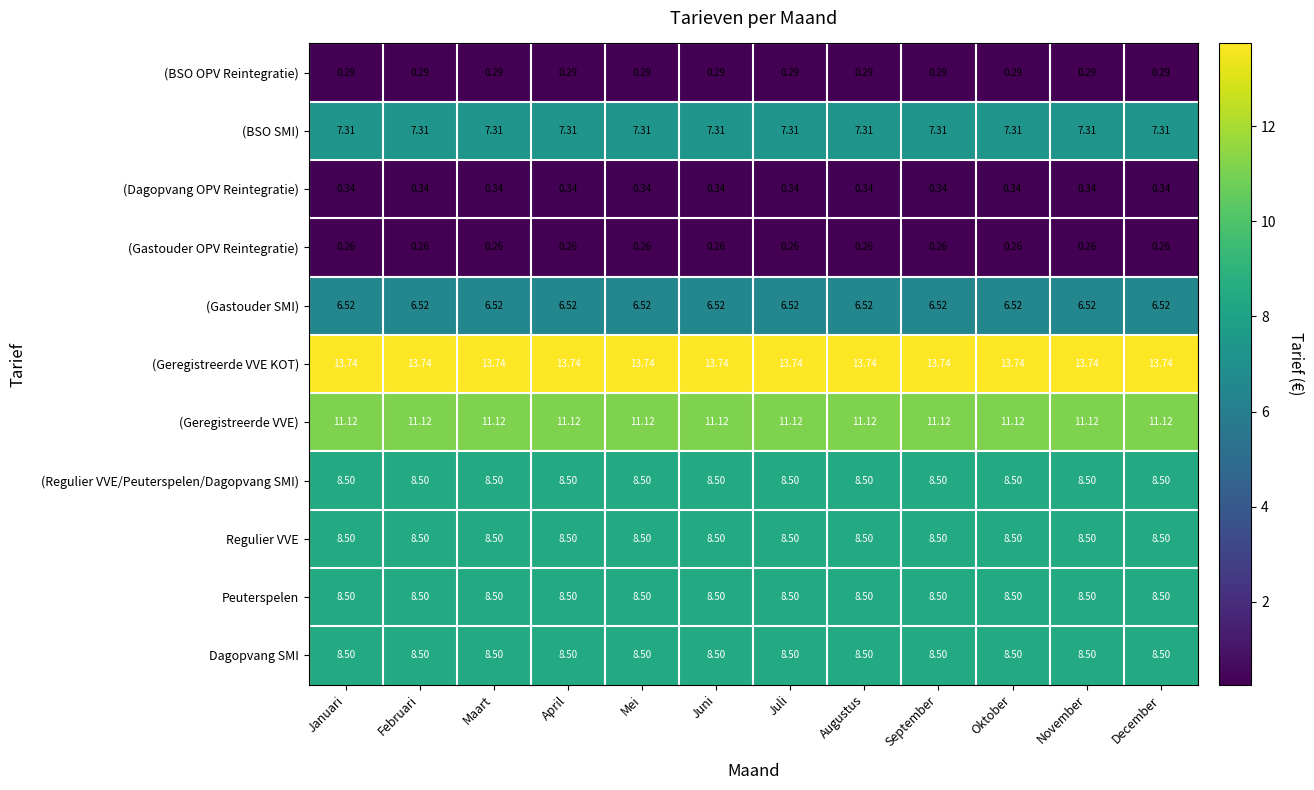

Which series has the largest total across all categories?

(Geregistreerde VVE KOT)